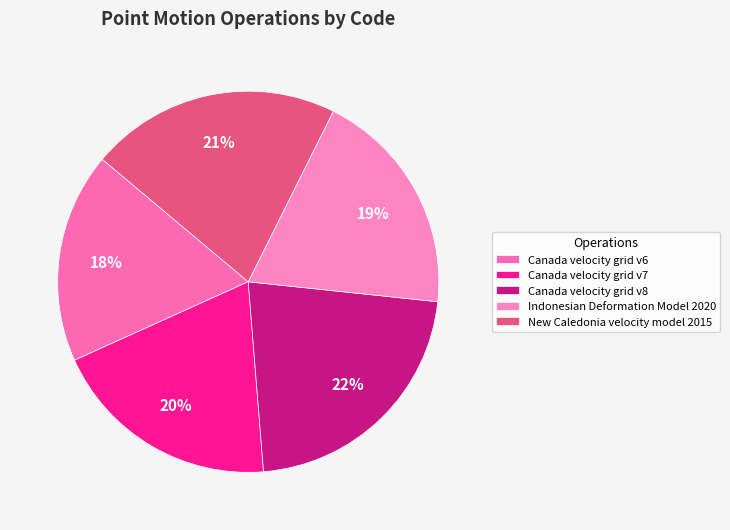

Count the number of slices in the pie.

5